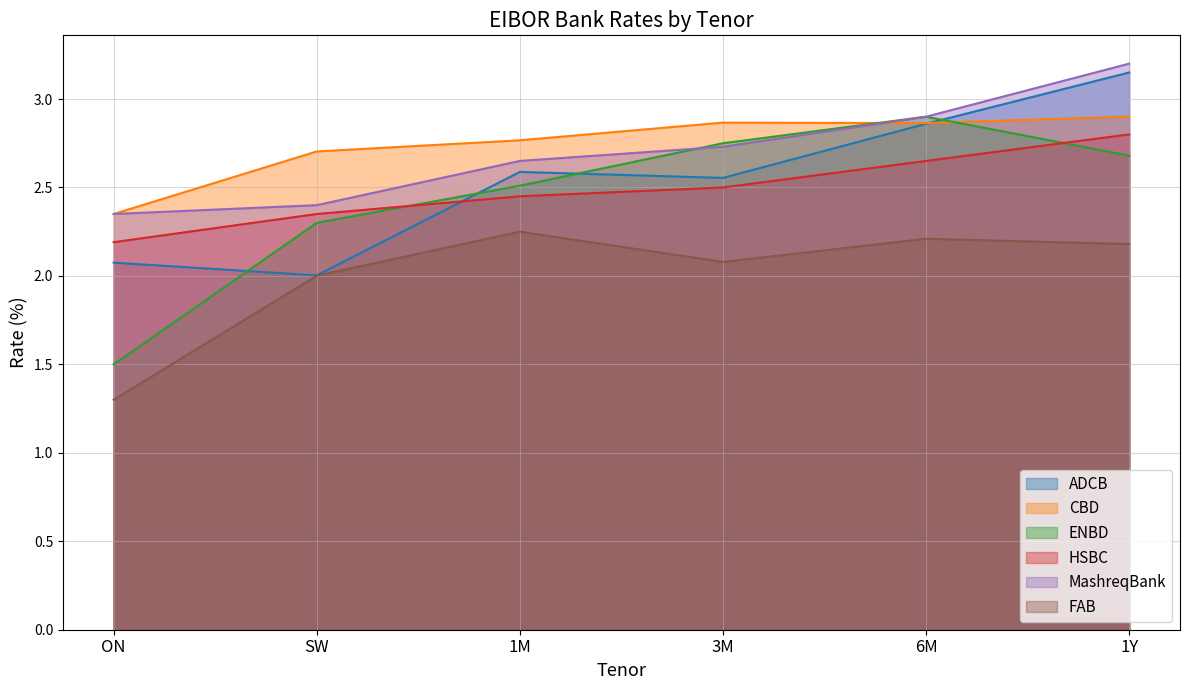

Count the number of data series in this chart.

6